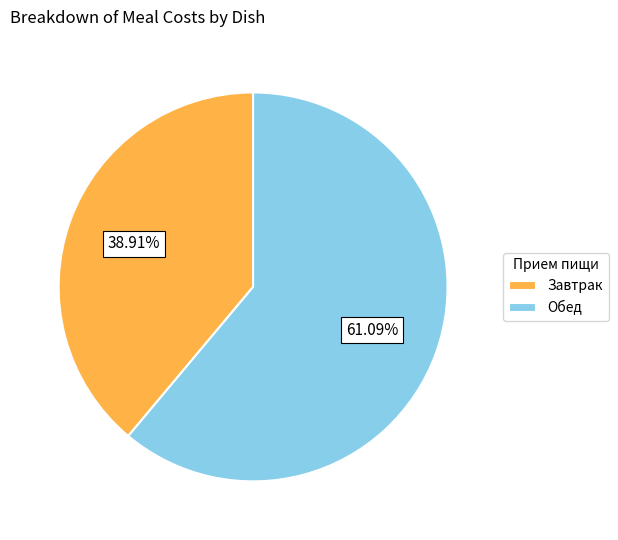

Do Обед and Завтрак together represent more than half of the pie?

Yes